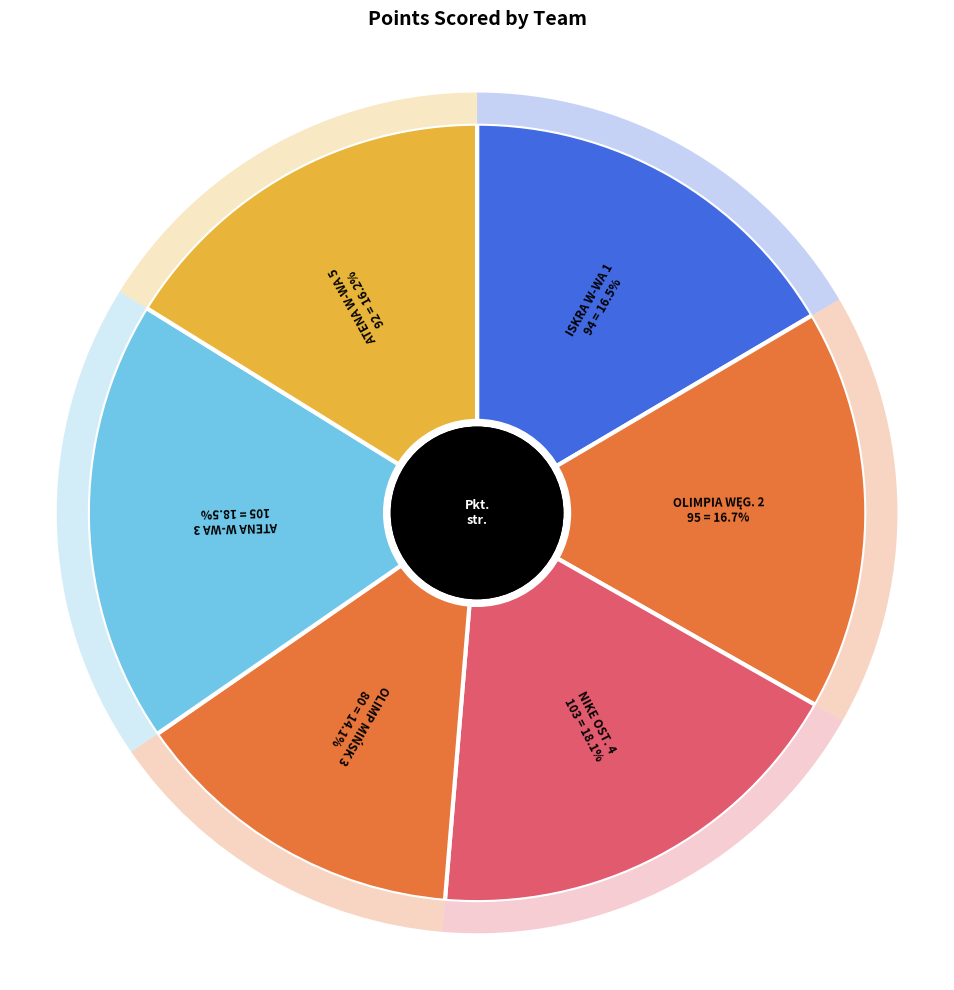

What percentage is NOT represented by ISKRA WARSZAWA 1?

83.5%